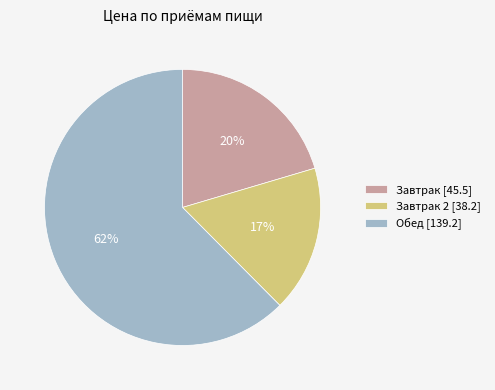

How many slices are in this pie chart?

3